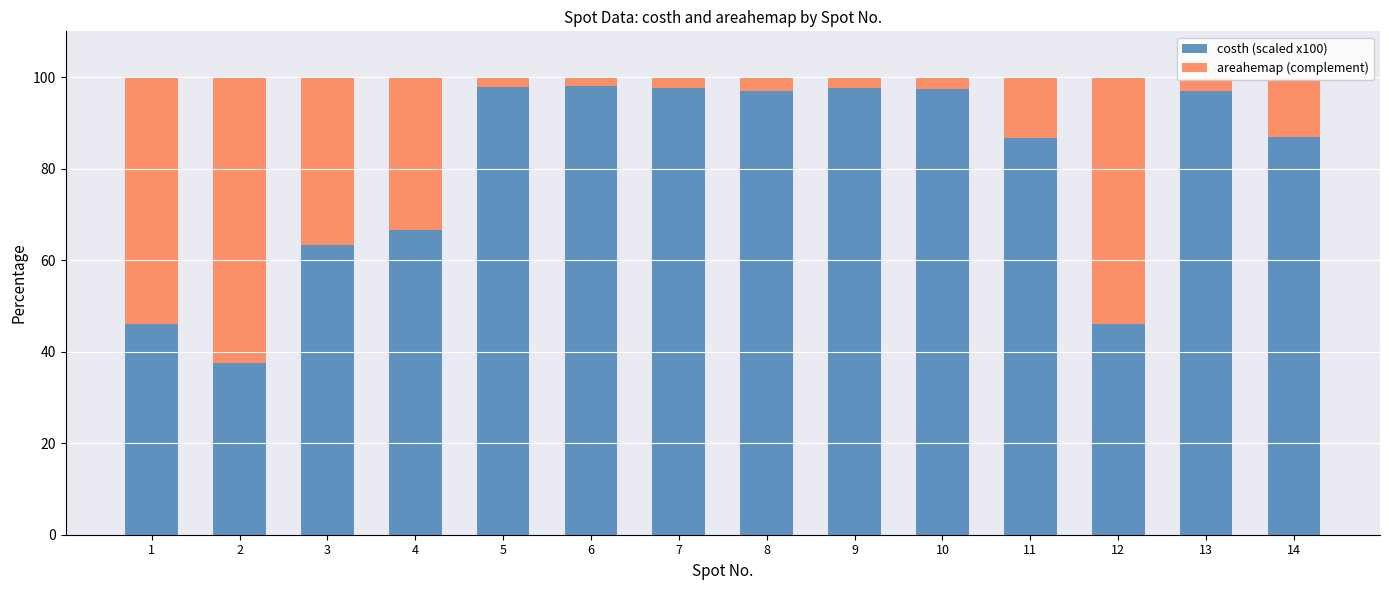

At which label does costh (scaled x100) reach its minimum?

2